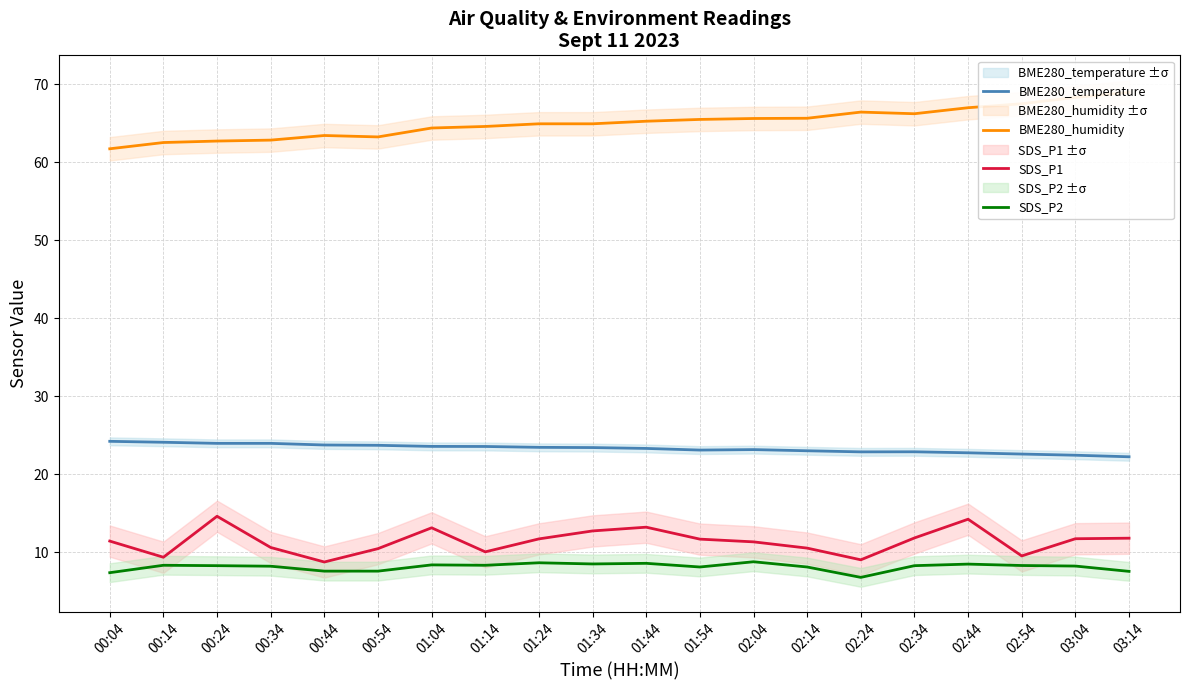

Where is the first local maximum for BME280_humidity?

00:44